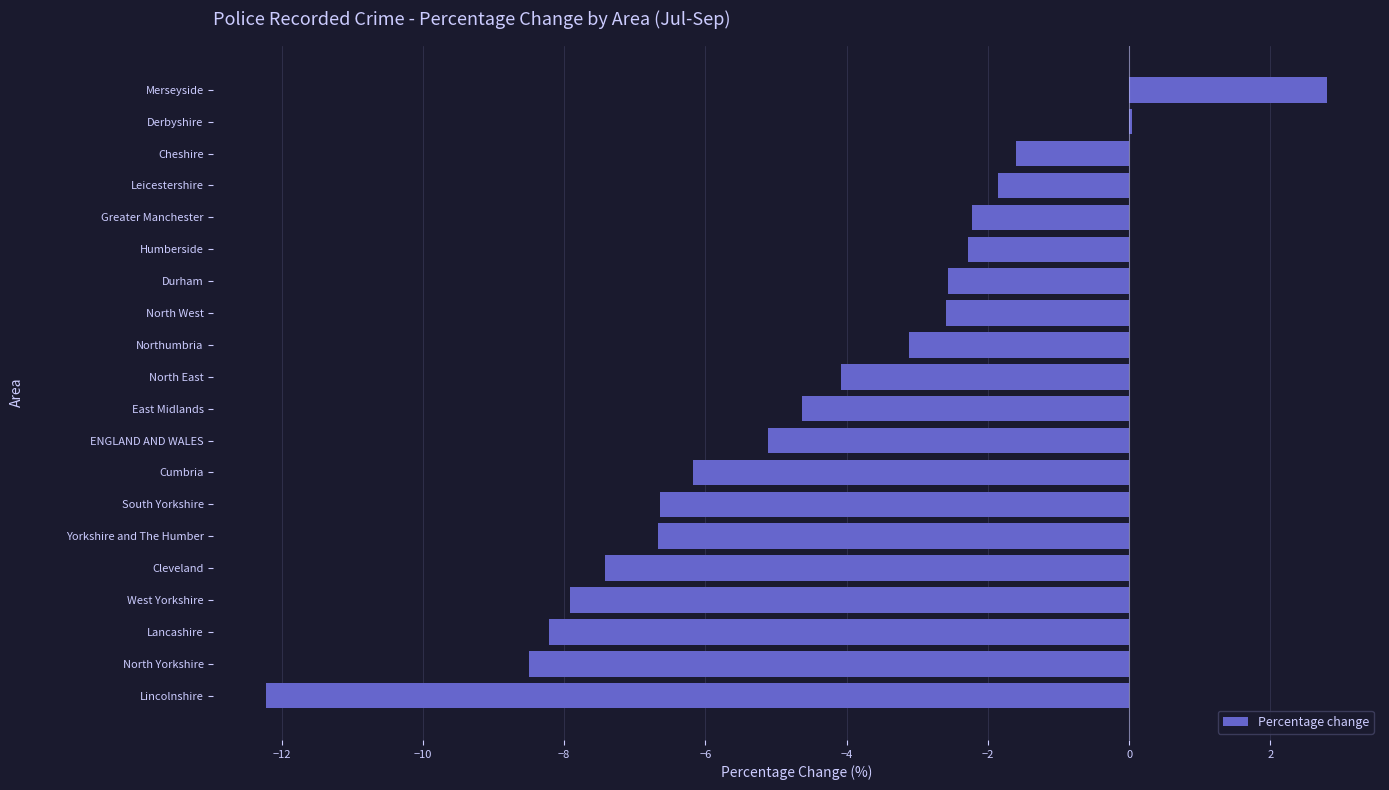

True or false: the data shows -7.9 at West Yorkshire.

True